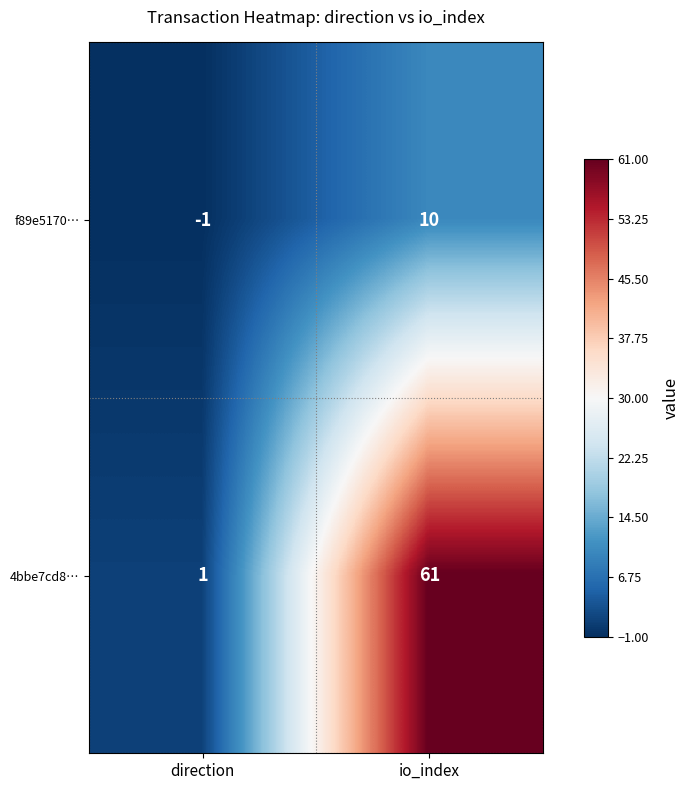

What is the average value of the 4bbe7cd8… series?

31